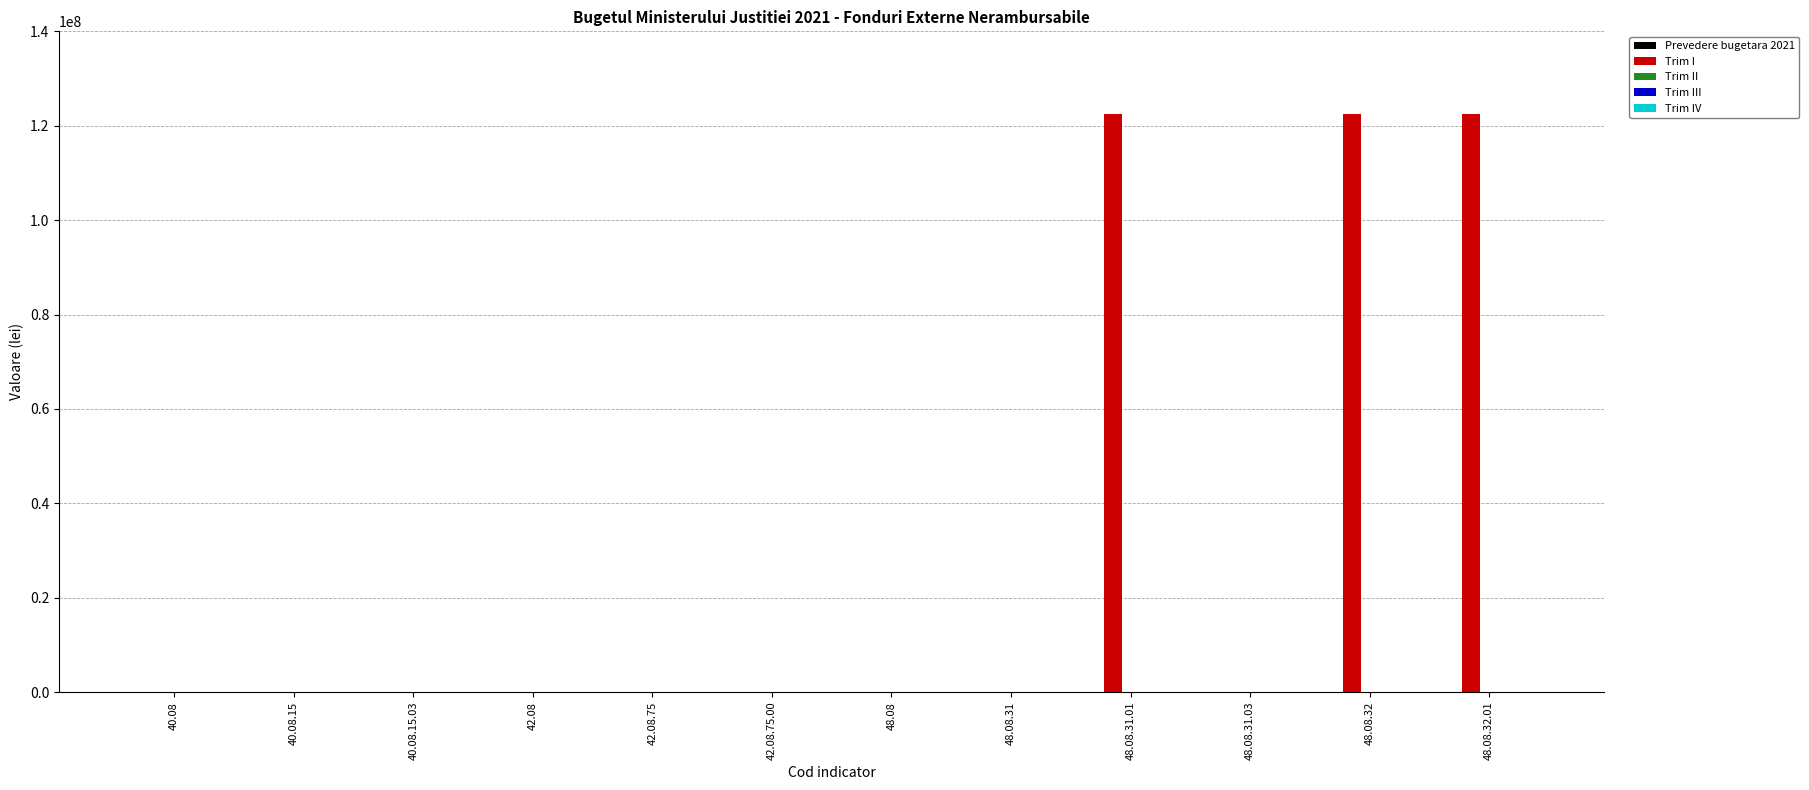

Is it true that the value at 42.08 is -66499111?

False